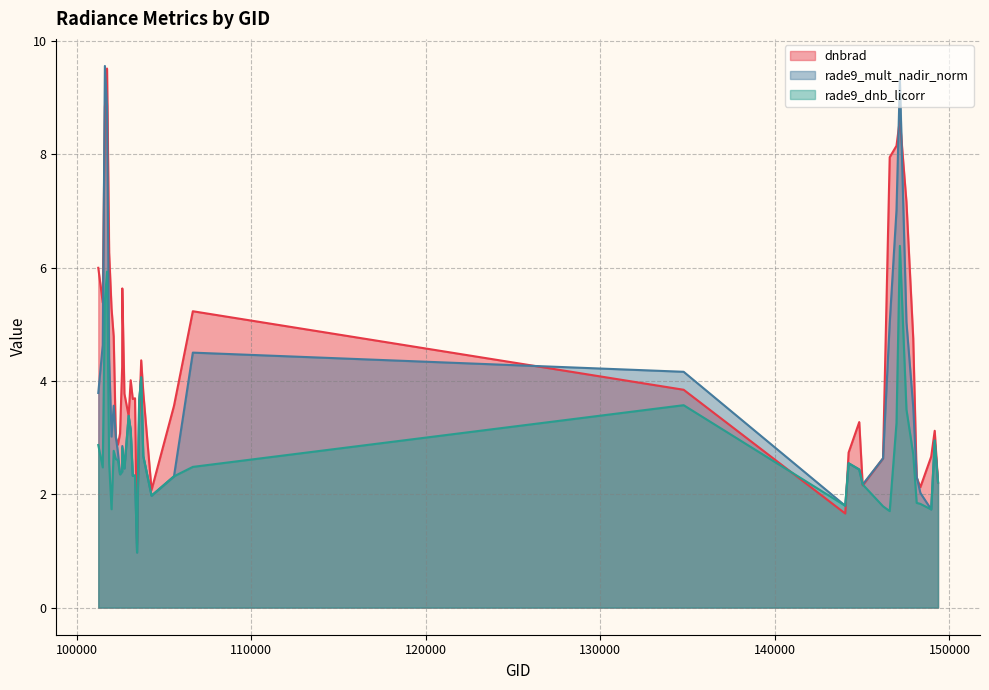

What is the total value across all series at 147924?

11.0